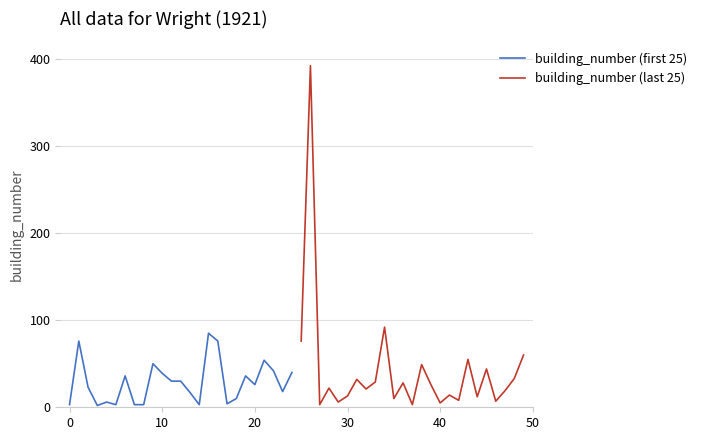

The value of building_number (first 25) at 20 is 1. True or false?

False